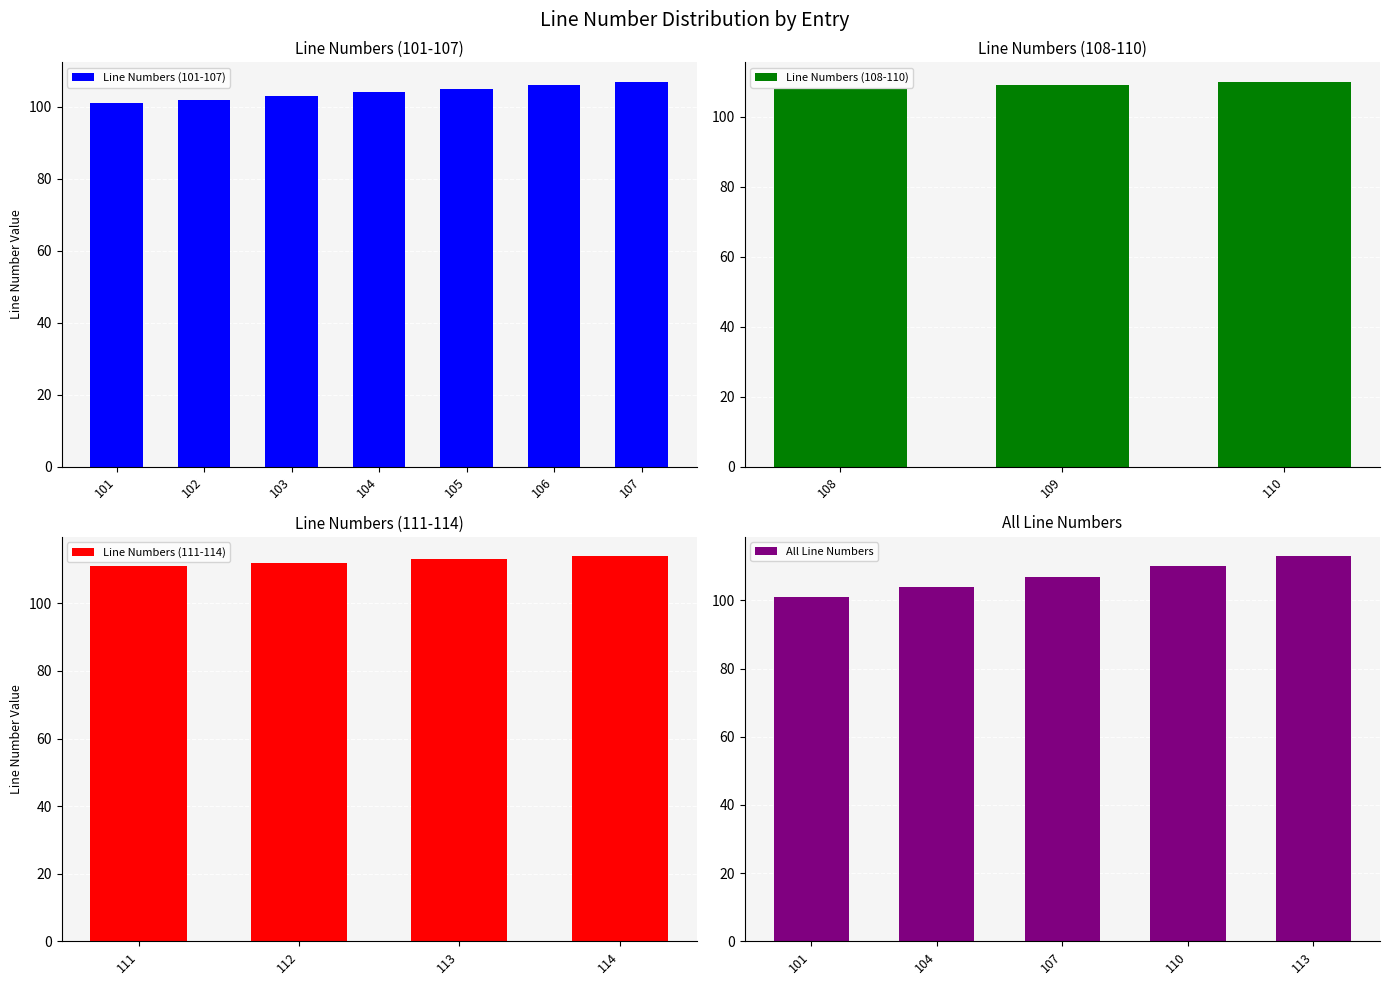

Reading right to left, what are all the values shown in this chart?

114=114	113=113	112=112	111=111	110=110	109=109	108=108	107=107	106=106	105=105	104=104	103=103	102=102	101=101